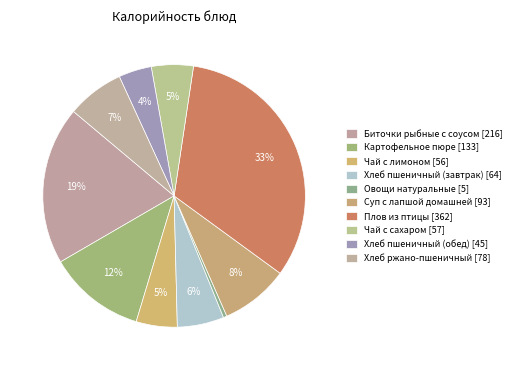

Count the number of slices in the pie.

10